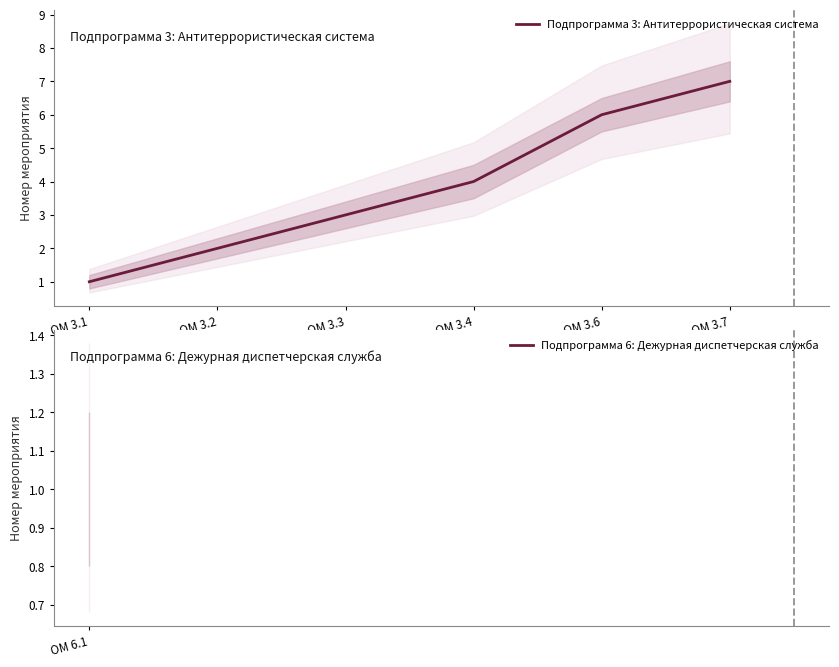

What is the value of the 3rd point from the left?

3